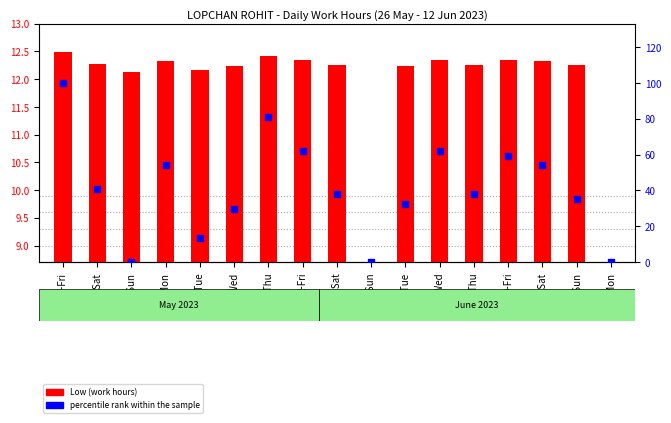

What is the change in value from 2-Fri to 9-Fri?

-2.7